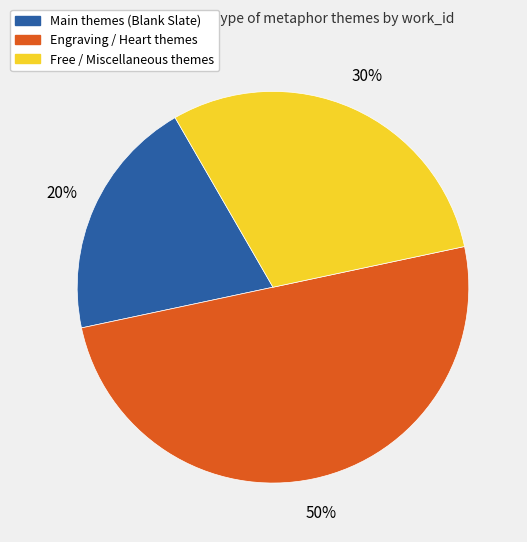

To the nearest percent, what is the average slice percentage?

33%